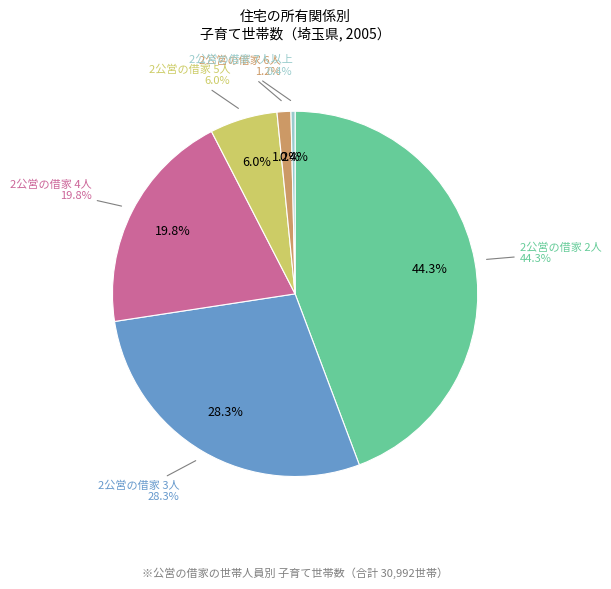

What is the change in value from 2公営の借家
2人 to 2公営の借家
4人?

-7573